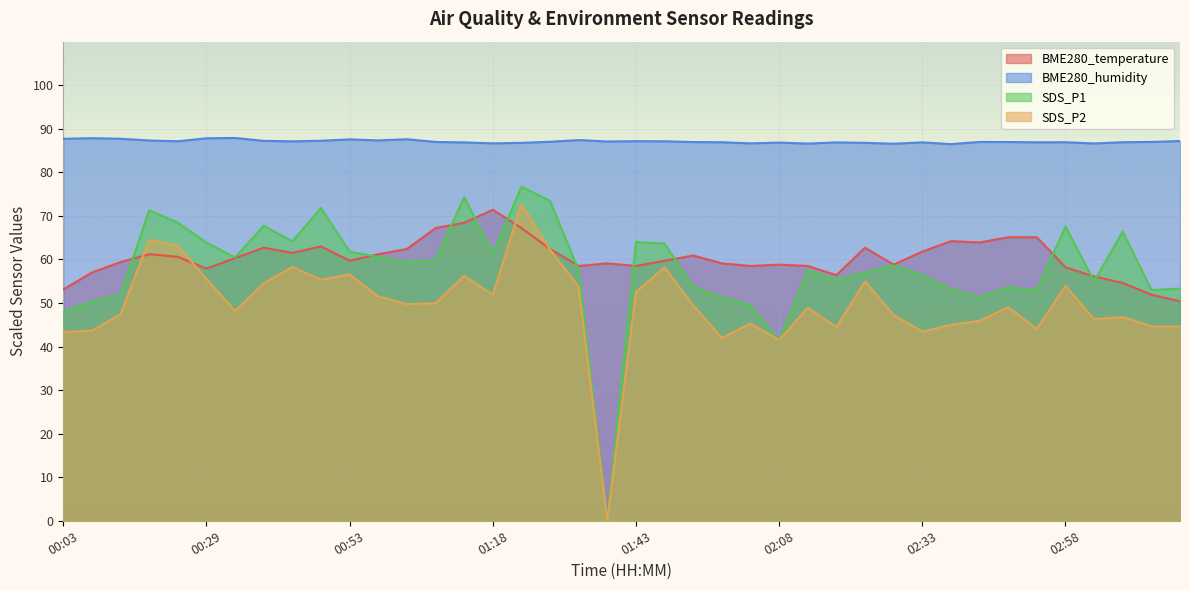

Where is the first local minimum for BME280_temperature?

00:29